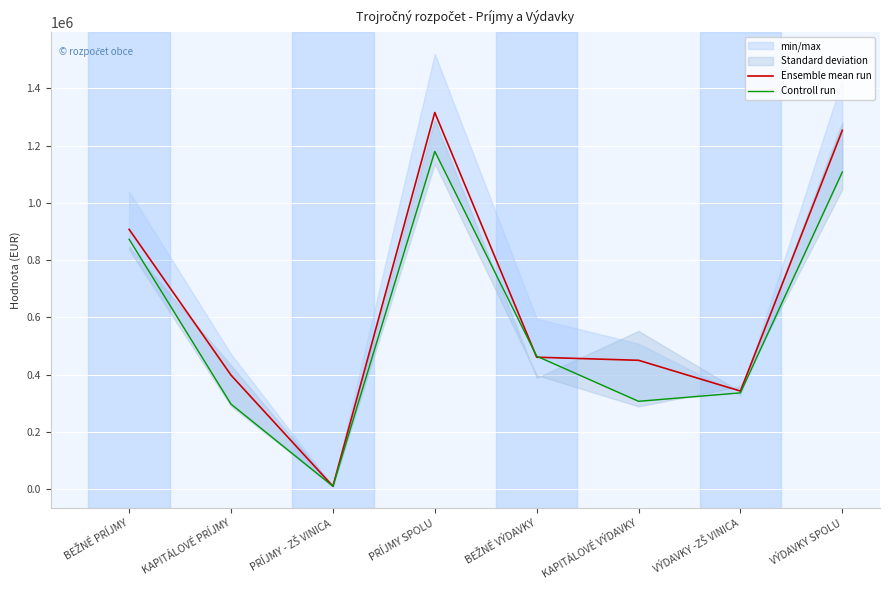

Where is the first local maximum for Ensemble mean run?

PRÍJMY SPOLU